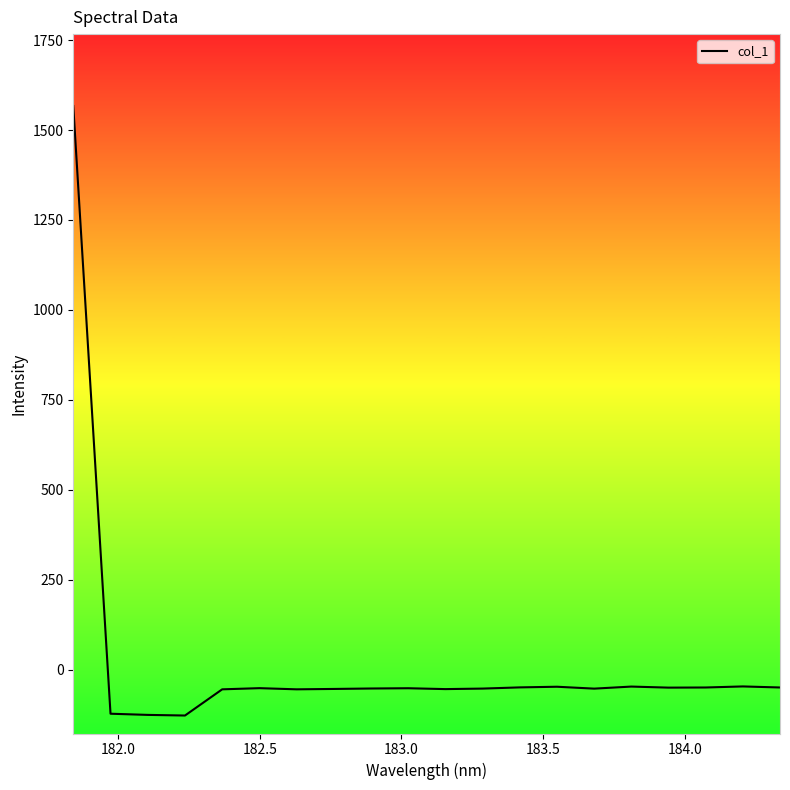

What is the maximum value shown in the chart?

1566.9